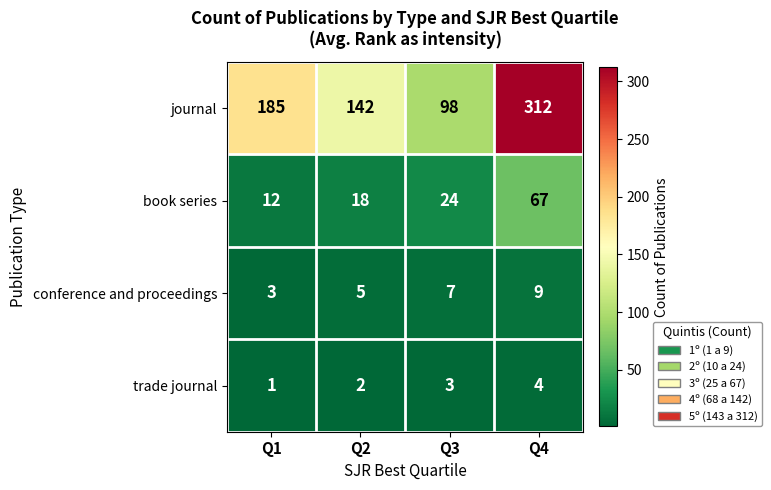

At how many categories does at least one series exceed 308?

1